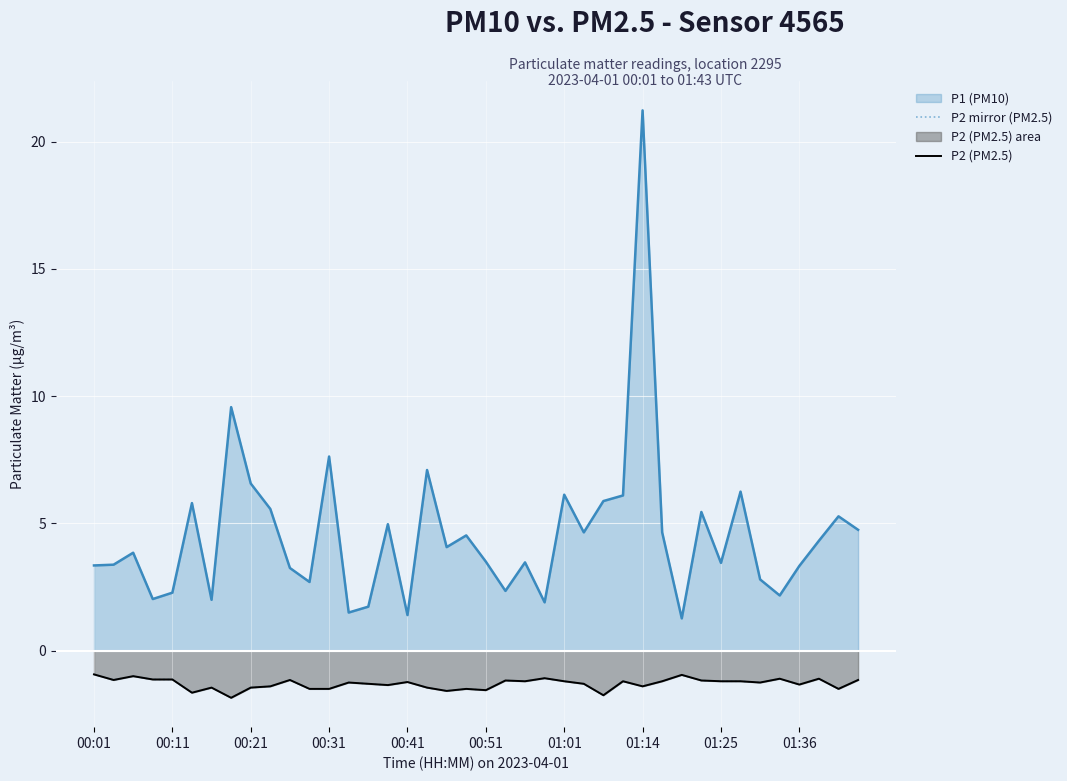

At 00:31, list the series in order from smallest to largest.

P2 mirror (PM2.5), P2 (PM2.5), P1 (PM10) line